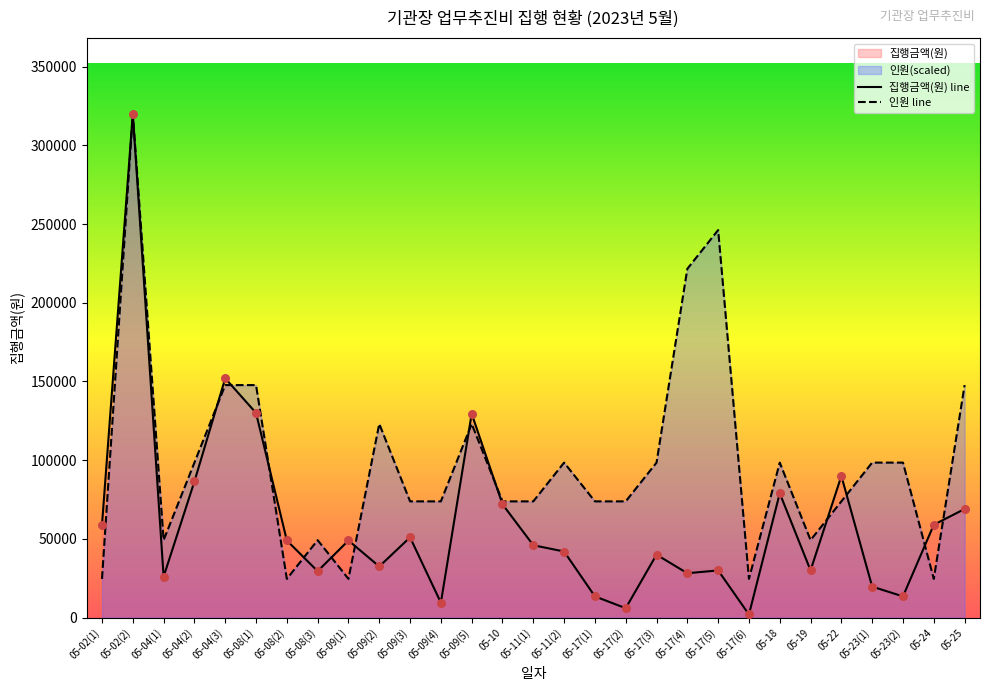

Which series has the largest total across all categories?

인원 line